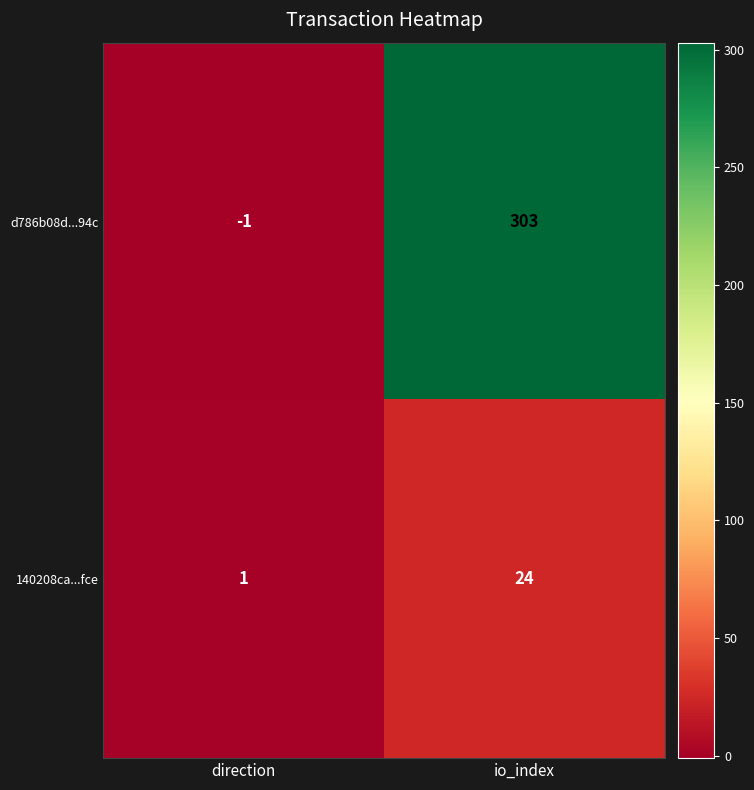

Reading right to left, what are all the values shown in this chart?

d786b08d...94c: 303	-1
140208ca...fce: 24	1